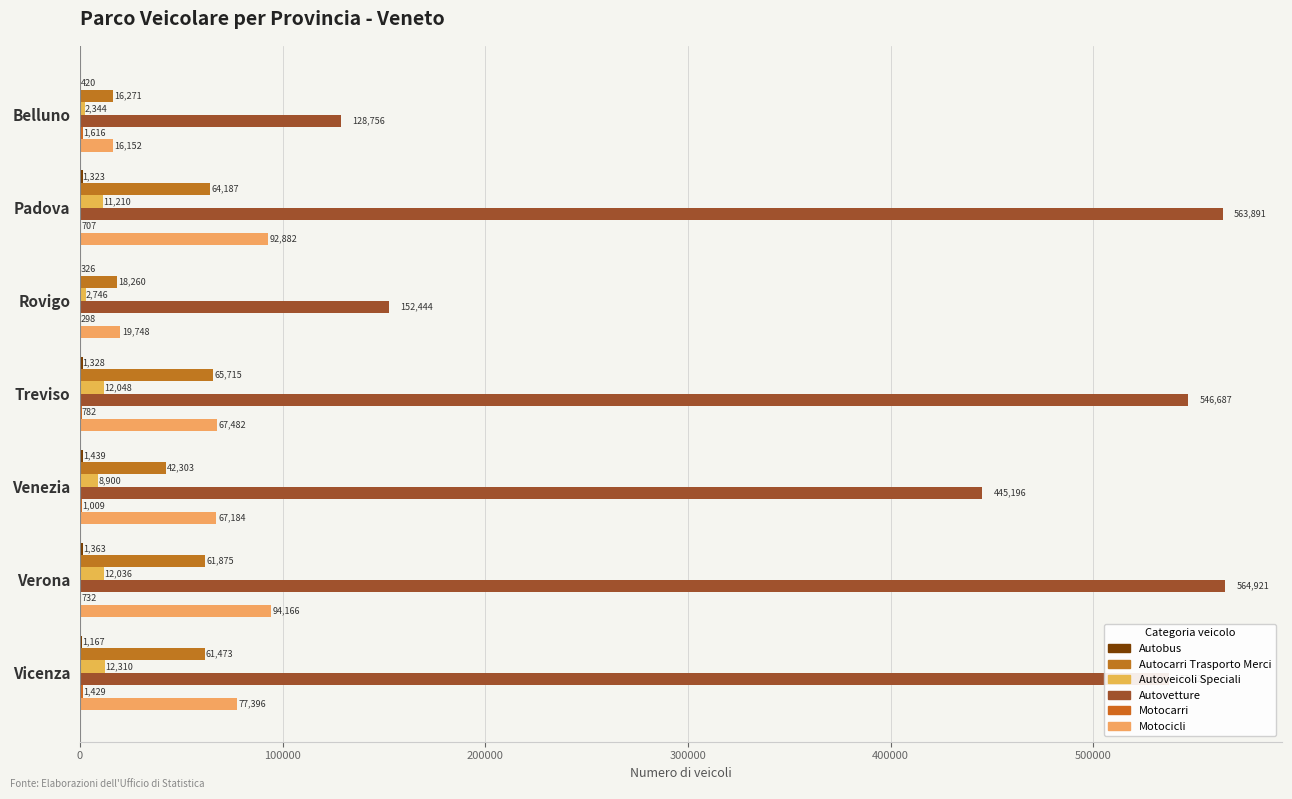

Reading right to left, what are all the values shown in this chart?

Autobus: 1167	1363	1439	1328	326	1323	420
Autocarri Trasporto Merci: 61473	61875	42303	65715	18260	64187	16271
Autoveicoli Speciali: 12310	12036	8900	12048	2746	11210	2344
Autovetture: 537204	564921	445196	546687	152444	563891	128756
Motocarri: 1429	732	1009	782	298	707	1616
Motocicli: 77396	94166	67184	67482	19748	92882	16152